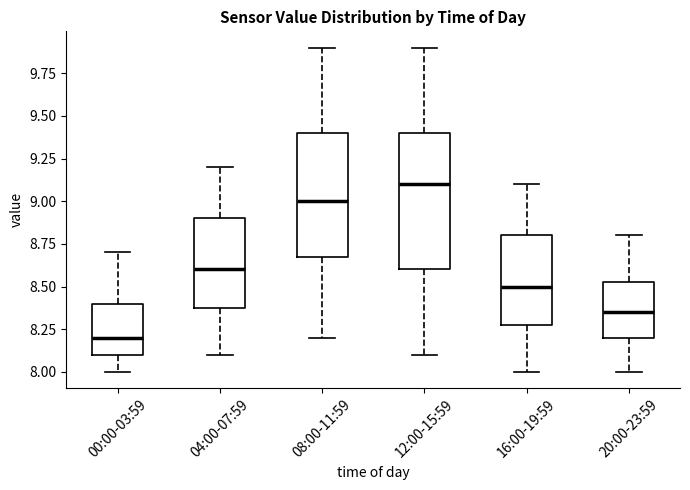

Reading left to right, transcribe this box plot: for each box, give where its median line is, the range the box spans, and where its two whiskers end, as read against the y-axis. The values are not printed on the chart, so give them approximately, as read against the axis.

00:00-03:59: median 8.20, box 8.10 to 8.40, whiskers 8.00 to 8.70
04:00-07:59: median 8.60, box 8.40 to 8.90, whiskers 8.10 to 9.20
08:00-11:59: median 9.00, box 8.70 to 9.40, whiskers 8.20 to 9.90
12:00-15:59: median 9.10, box 8.60 to 9.40, whiskers 8.10 to 9.90
16:00-19:59: median 8.50, box 8.30 to 8.80, whiskers 8.00 to 9.10
20:00-23:59: median 8.35, box 8.20 to 8.55, whiskers 8.00 to 8.80